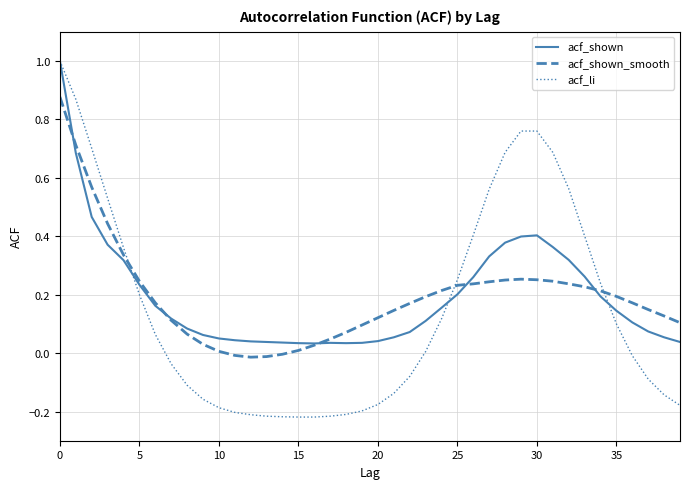

Which series has the widest spread of values?

acf_li